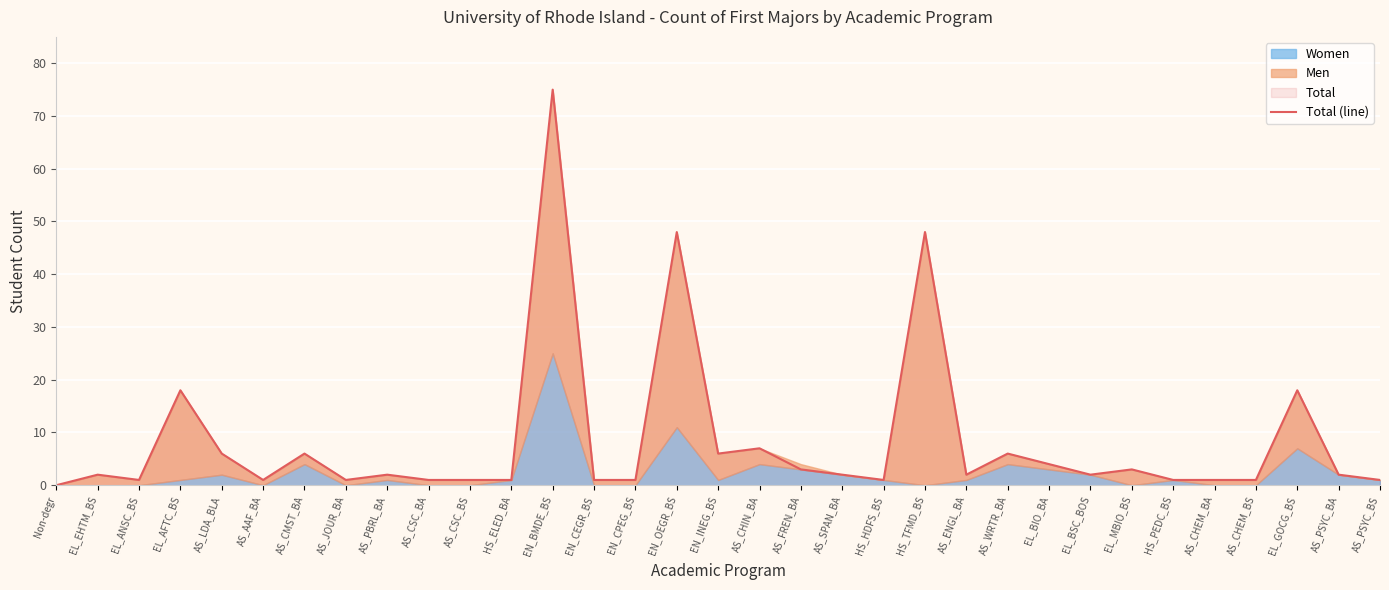

Reading right to left, extract all data points from this chart.

1	2	18	1	1	1	3	2	4	6	2	48	1	2	3	7	6	48	1	1	75	1	1	1	2	1	6	1	6	18	1	2	0